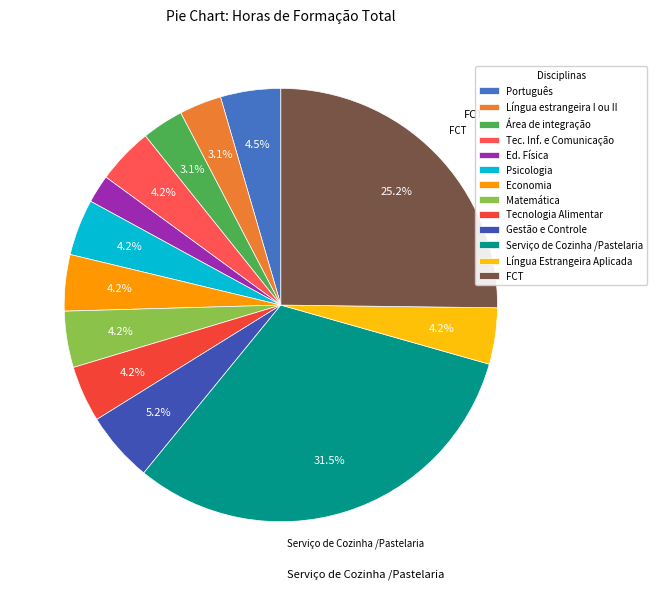

What percentage do Serviço de Cozinha /Pastelaria and Gestão e Controle together represent?

36.7%